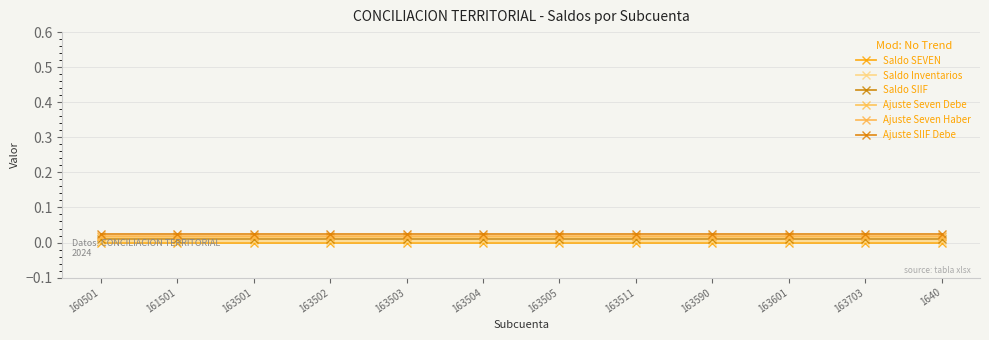

Which category has the lowest value across all series?

160501